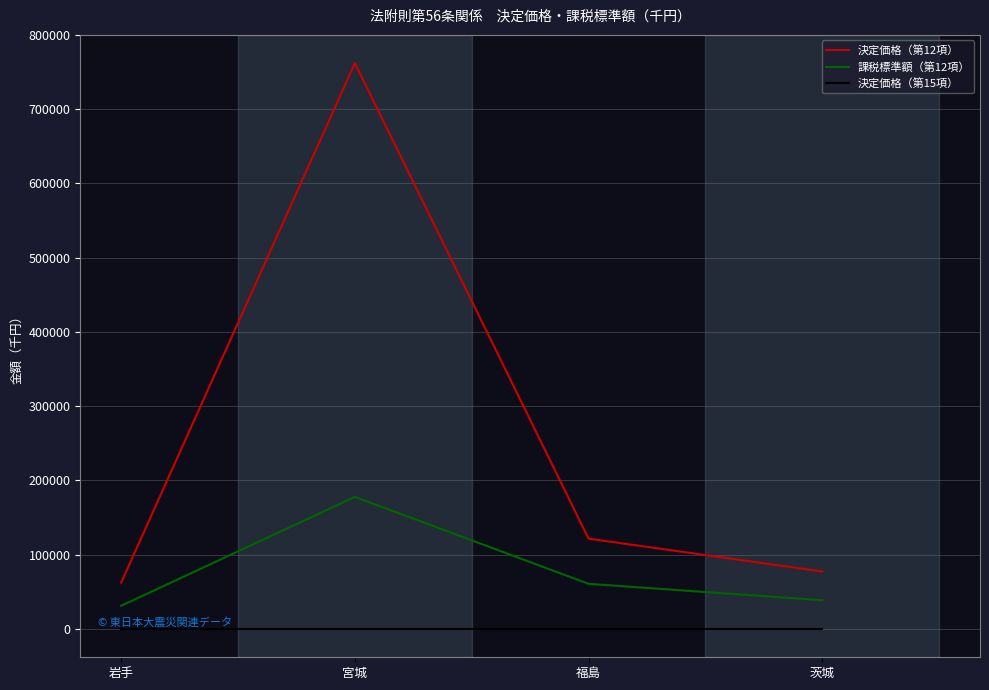

At which category does the chart reach its peak across all series?

宮城